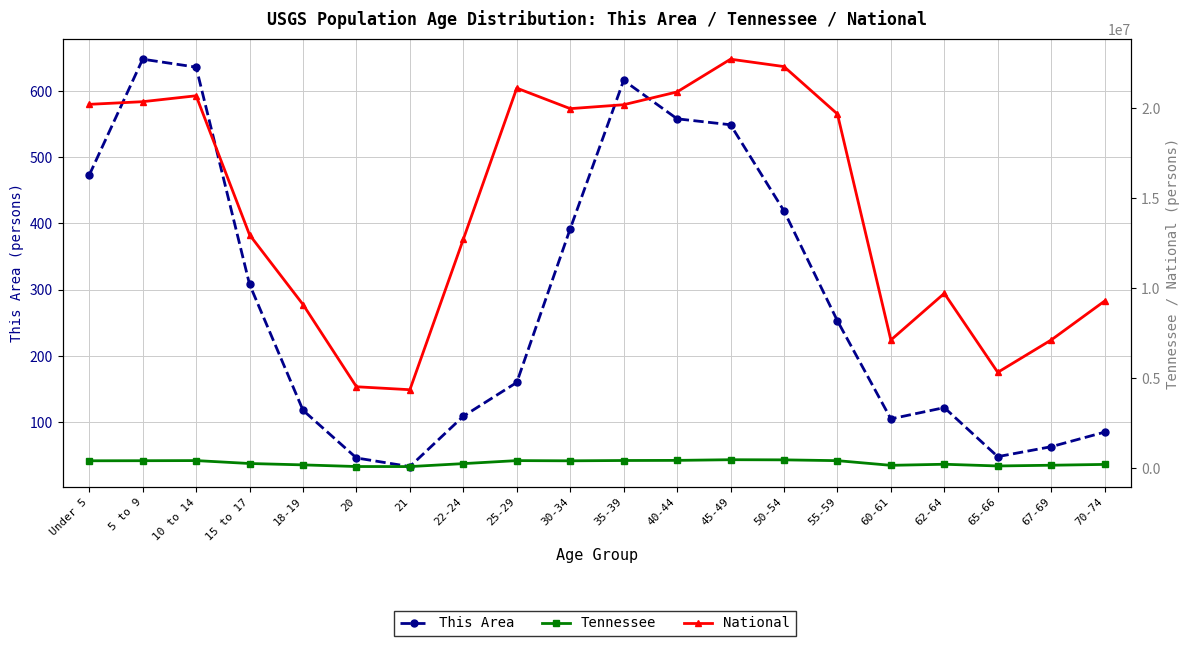

At which label does This Area reach its minimum?

21